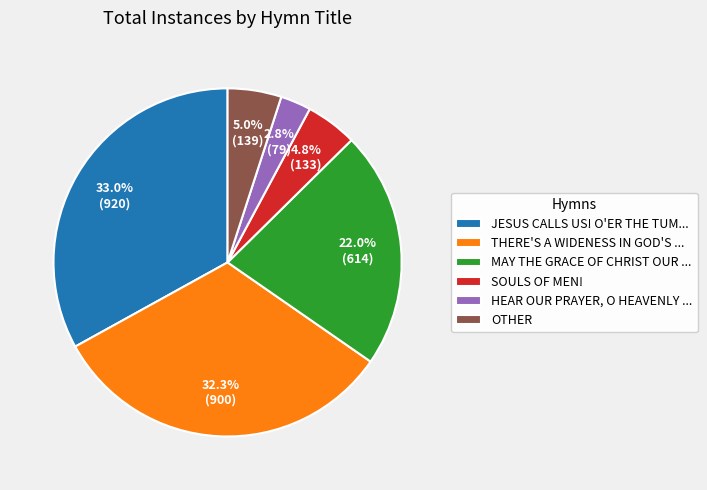

How many slices are in this pie chart?

6